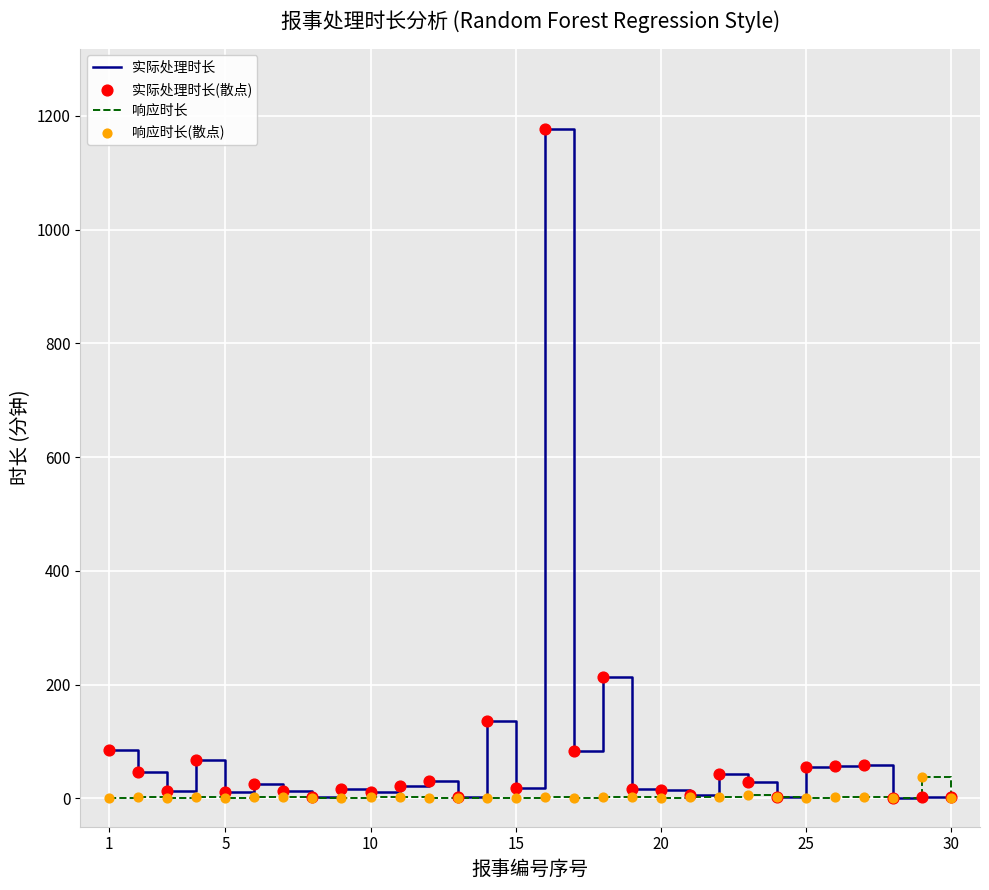

Which series has the largest range (max minus min)?

实际处理时长